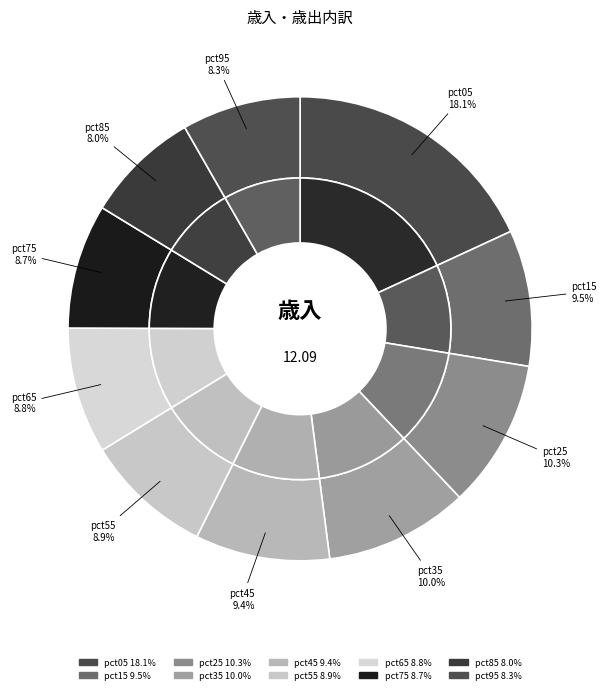

Count the number of slices in the pie.

10